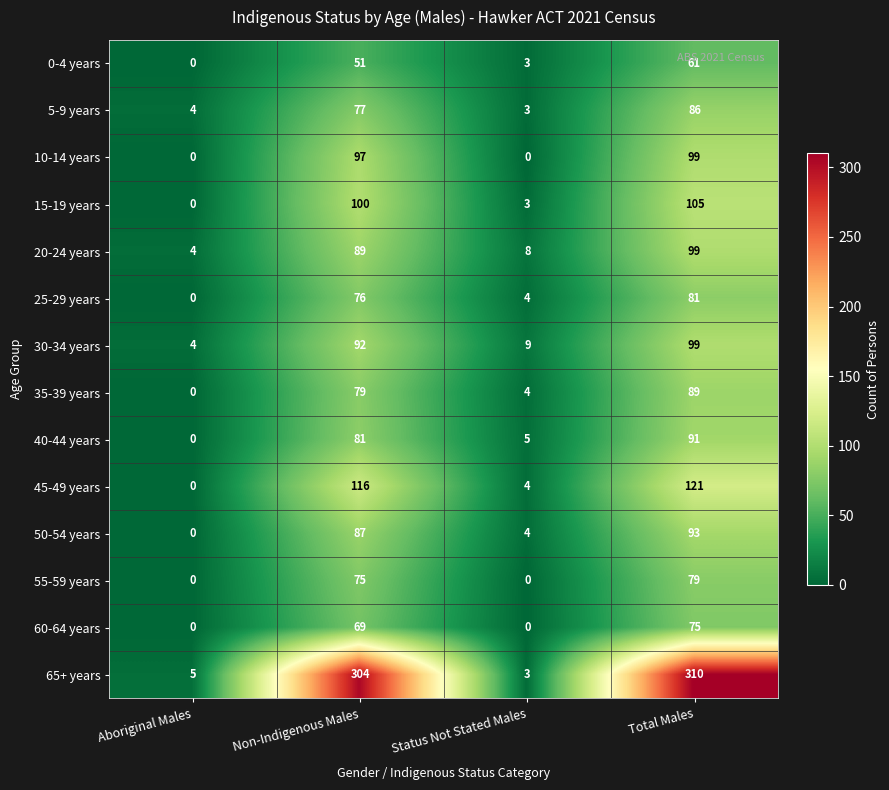

Which series changed the most between Non-Indigenous Males and Status Not Stated Males?

65+ years